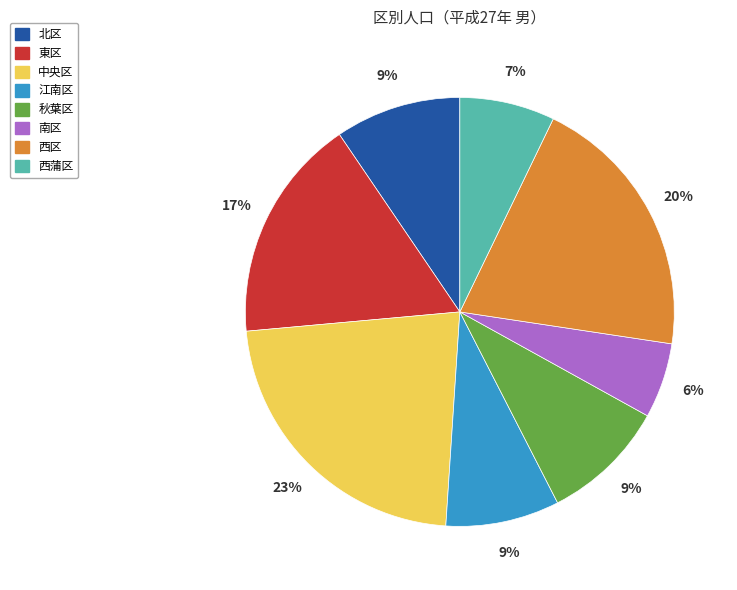

To the nearest percent, what is the difference between the 北区 and 西区 slice percentages?

11%